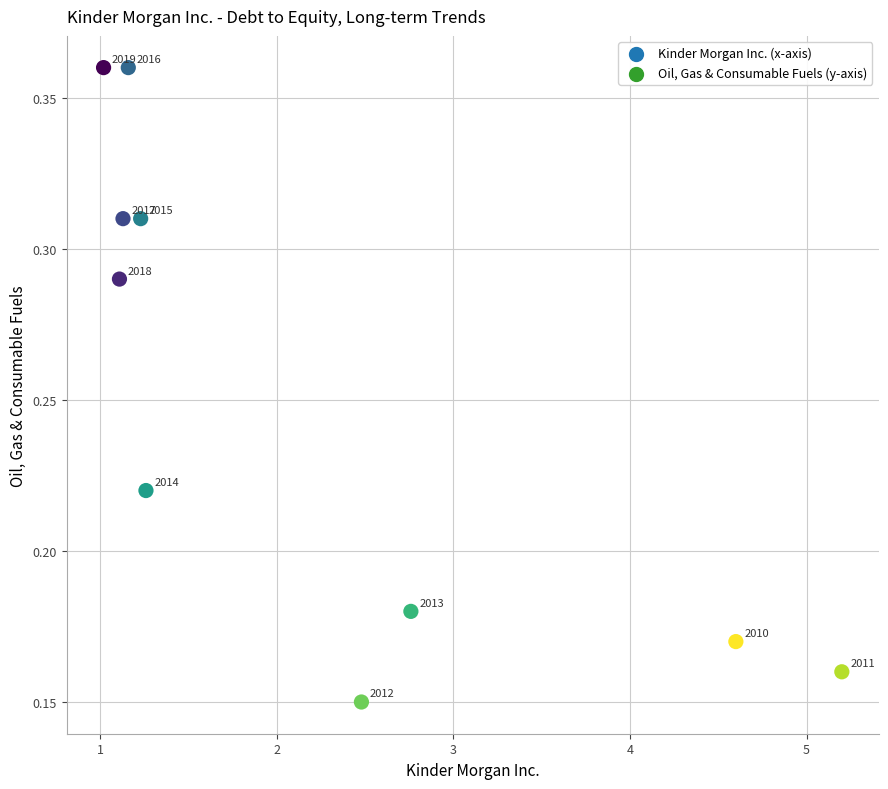

What is the average X value?

2.2